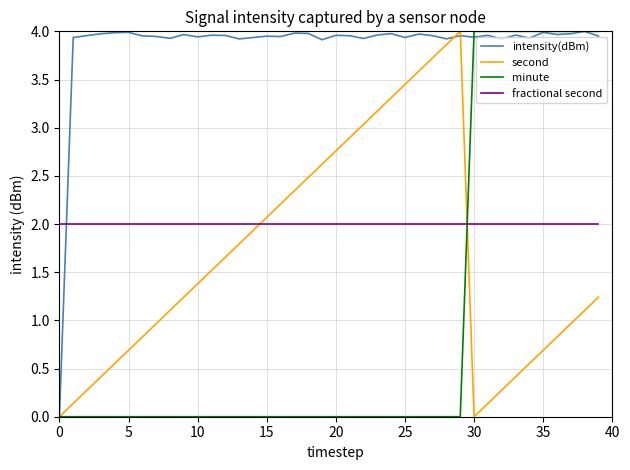

Which series has the largest total across all categories?

intensity(dBm)